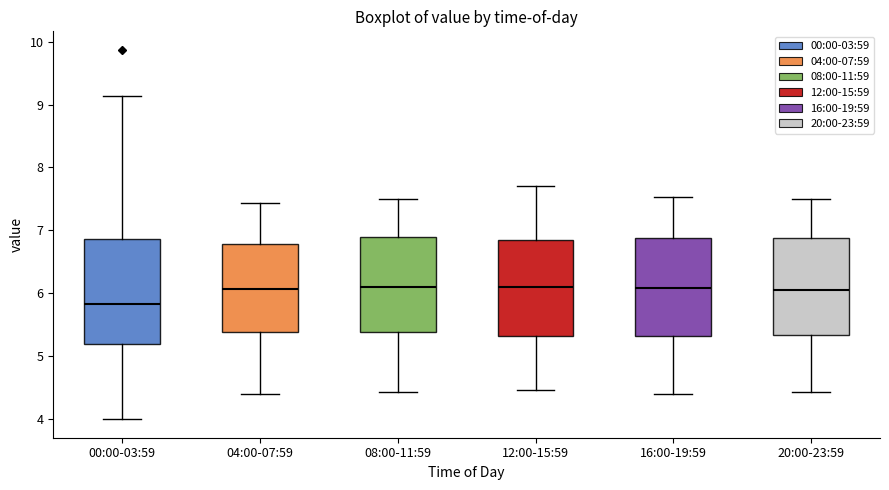

Which box's median line is the lowest?

00:00-03:59